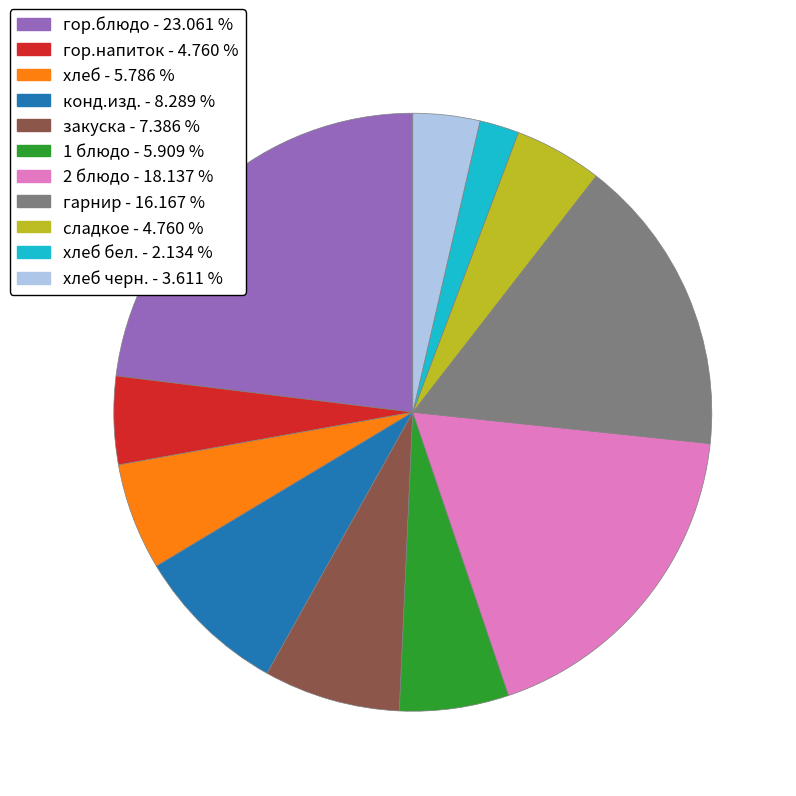

Does any single category account for the majority?

No